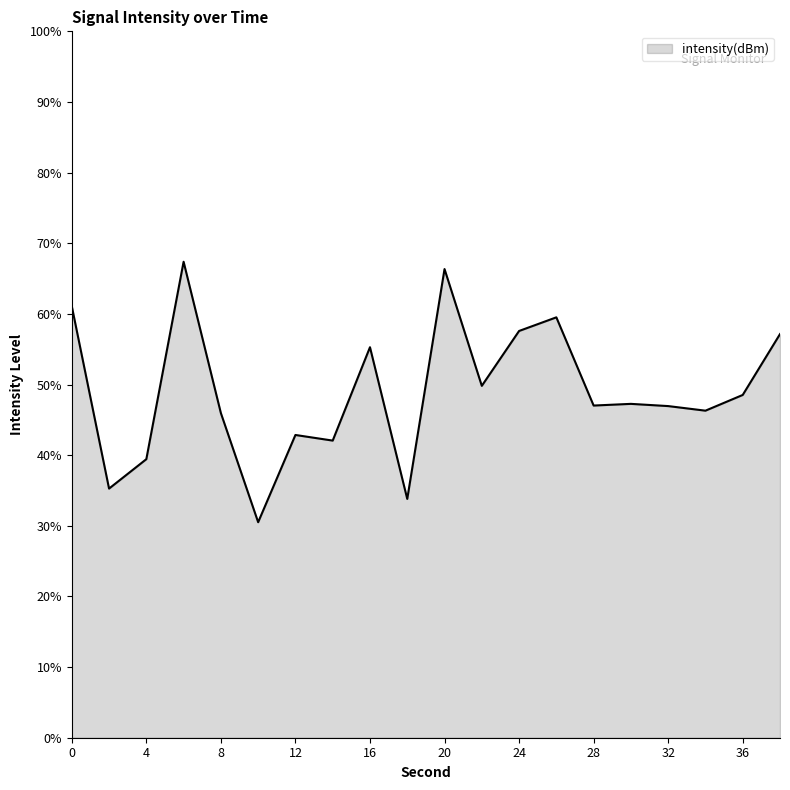

What is the difference between the maximum and minimum values?

36.9